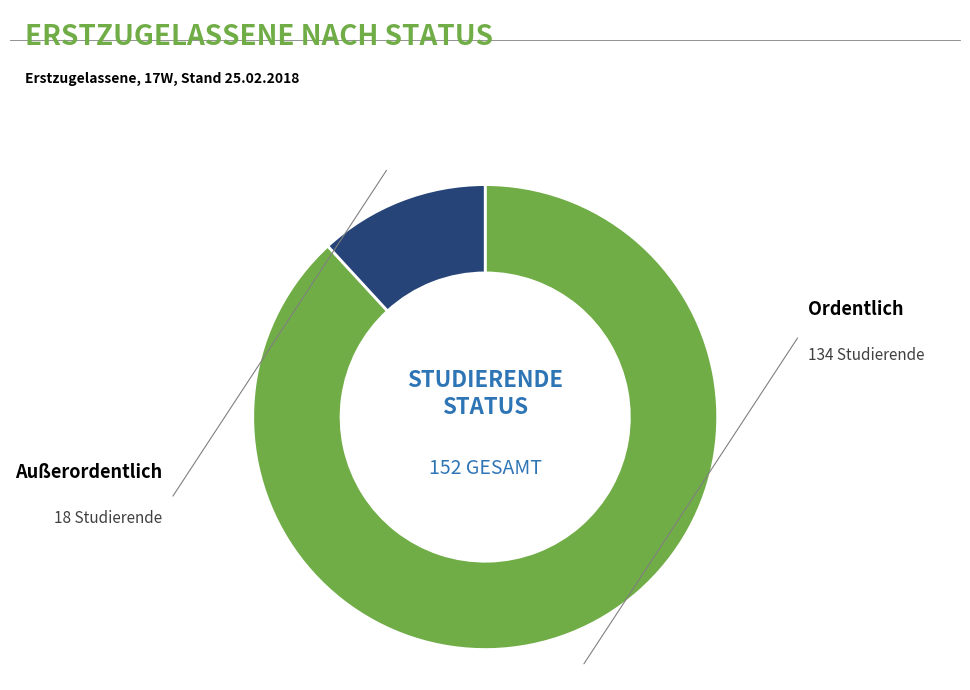

Does any single category account for the majority?

Yes